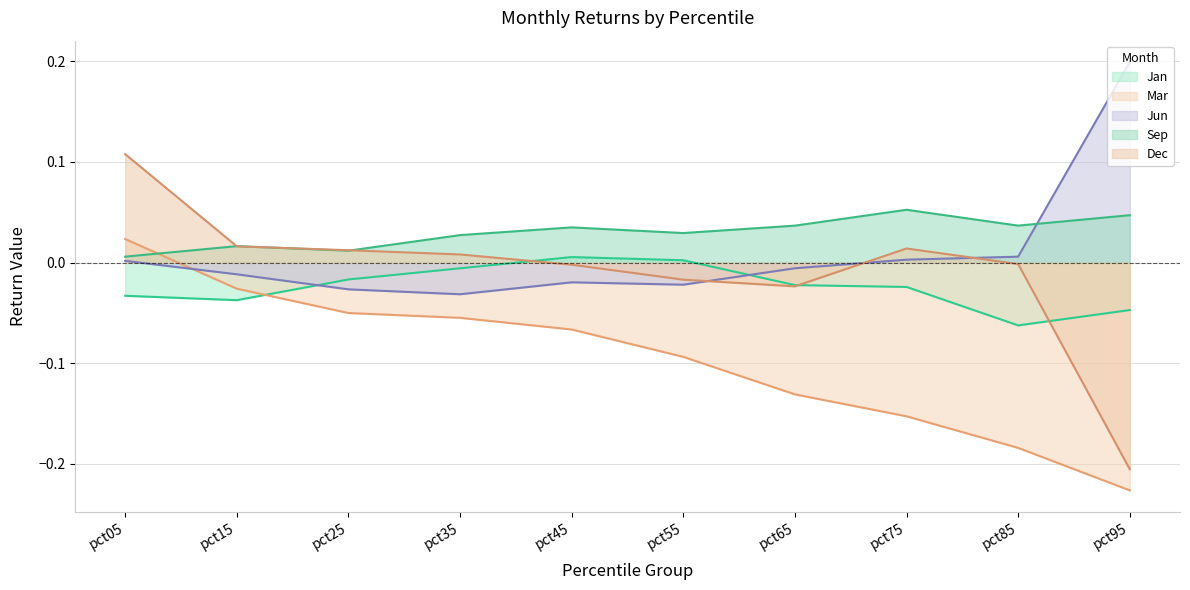

List the series in order of their peak value, highest first.

Jun, Dec, Sep, Mar, Jan